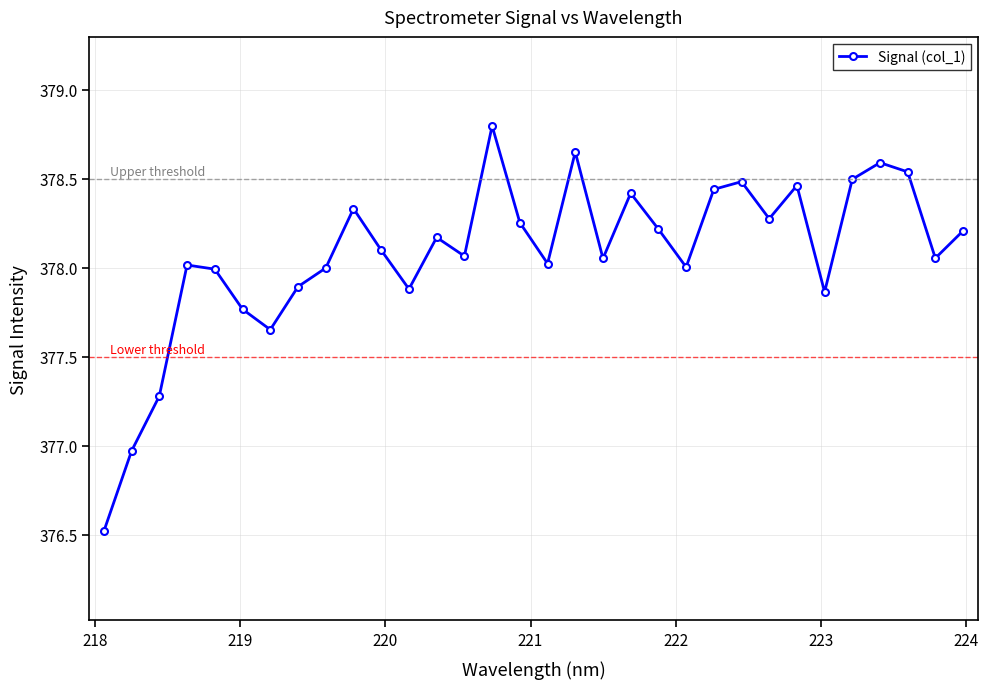

True or false: the data has more than 0 interior local peaks.

True